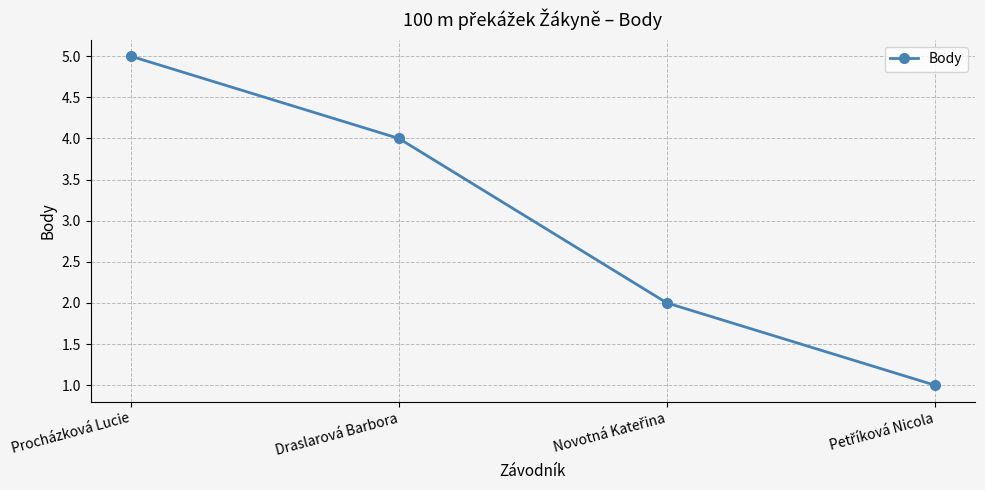

How many values are between 2 and 5?

3